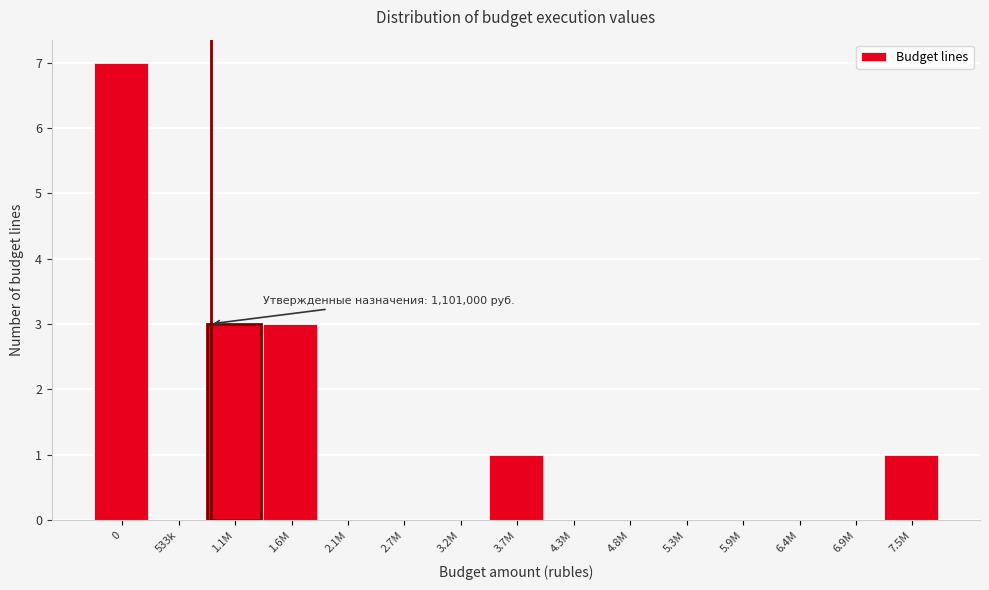

Reading left to right, what are all the values shown in this chart?

0=7	533k=0	1.1M=3	1.6M=3	2.1M=0	2.7M=0	3.2M=0	3.7M=1	4.3M=0	4.8M=0	5.3M=0	5.9M=0	6.4M=0	6.9M=0	7.5M=1